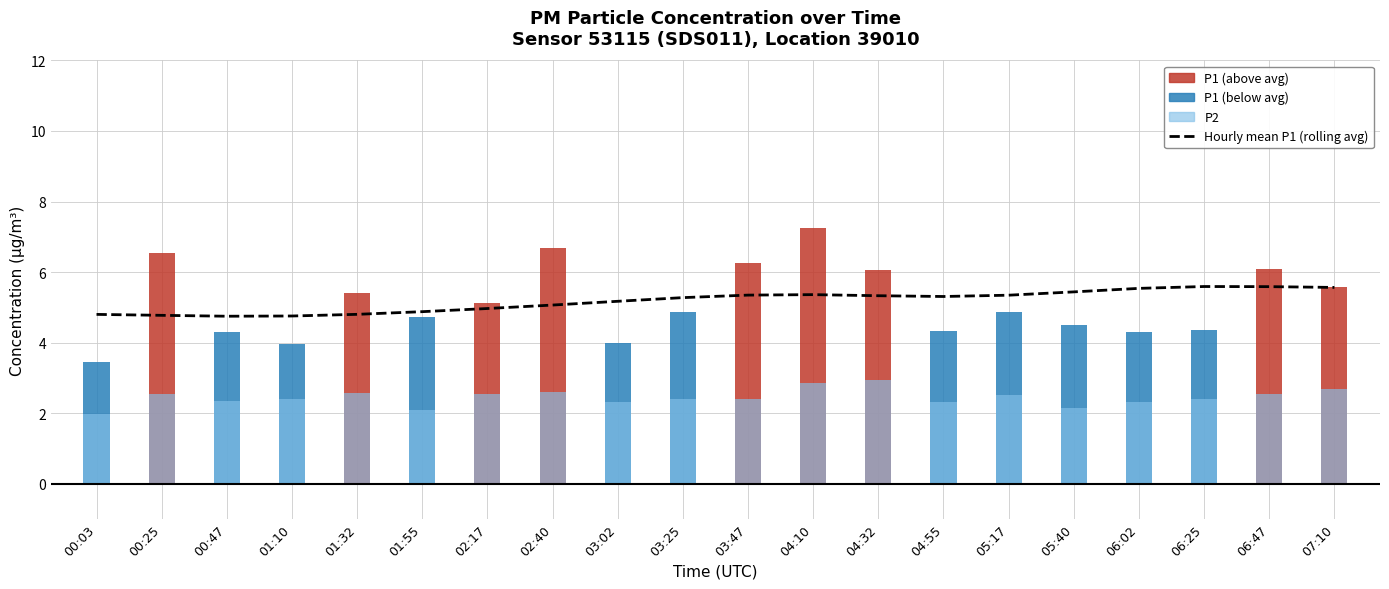

Approximately how many times larger is the value at 06:47 compared to 07:10?

1.0